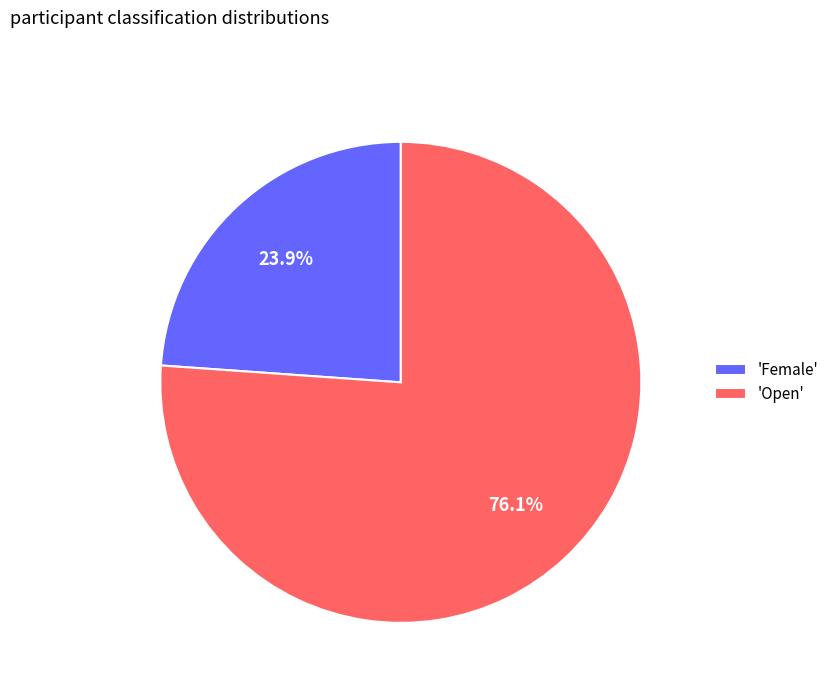

Is there a majority slice in this chart?

Yes